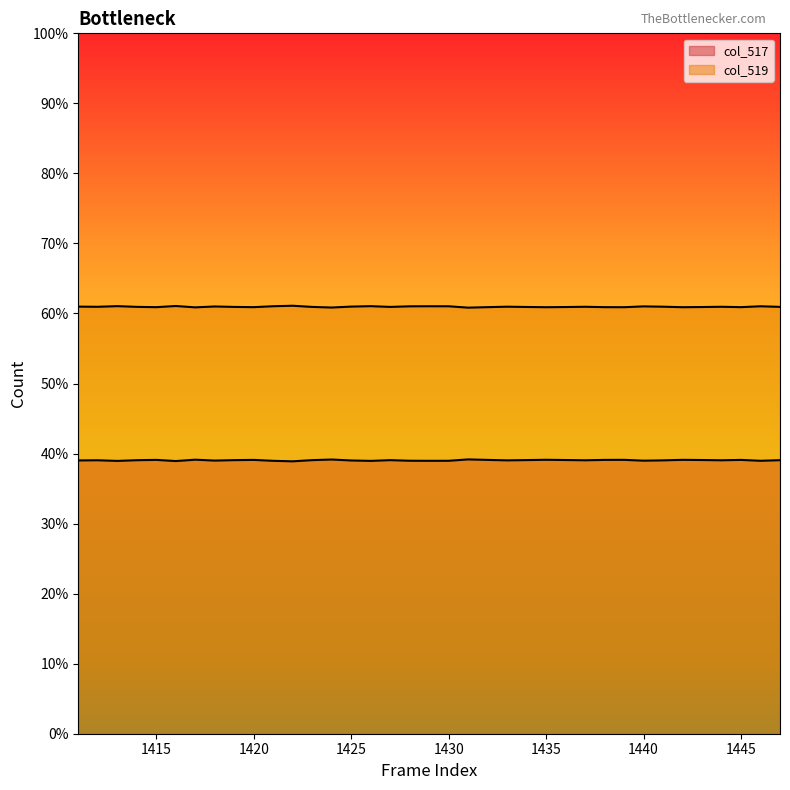

List the labels in order of col_519 value, smallest first.

1431, 1424, 1417, 1435, 1439, 1442, 1415, 1420, 1432, 1438, 1445, 1436, 1443, 1434, 1419, 1423, 1427, 1447, 1414, 1412, 1437, 1444, 1433, 1441, 1411, 1425, 1418, 1440, 1428, 1430, 1446, 1429, 1421, 1426, 1413, 1416, 1422